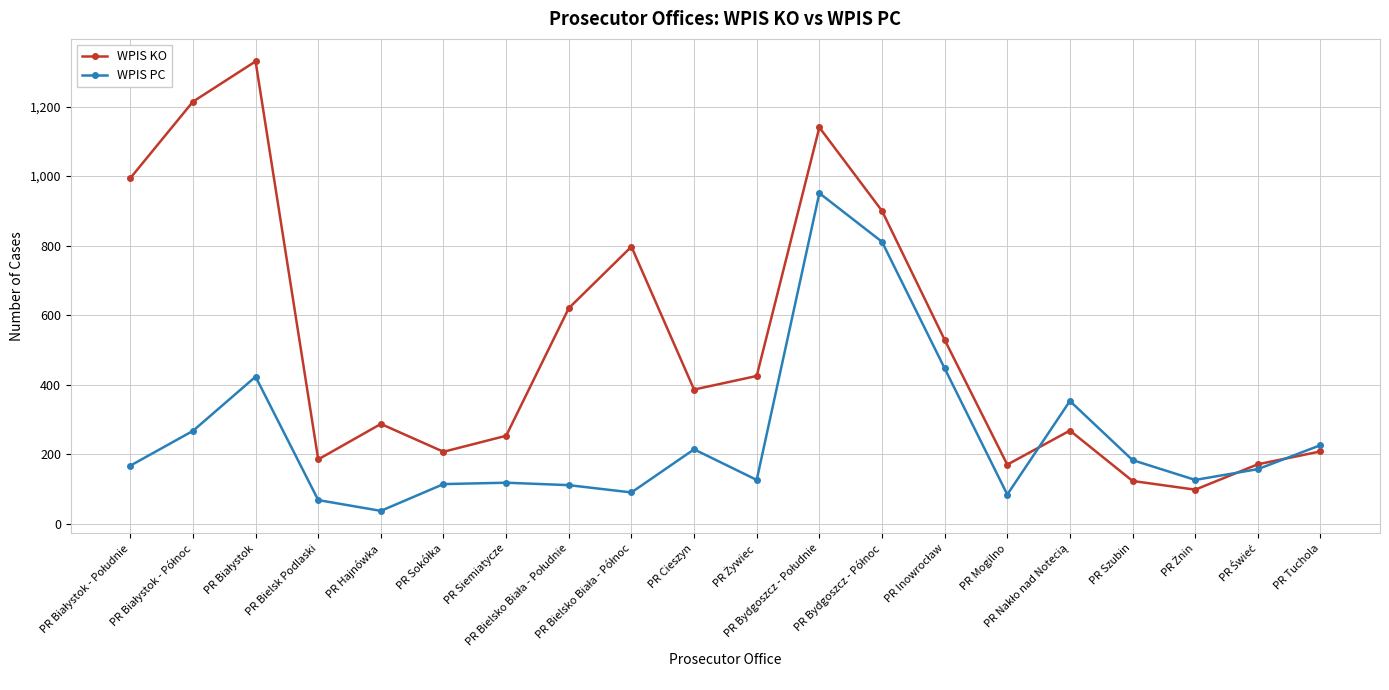

How many lines are shown in the chart?

2